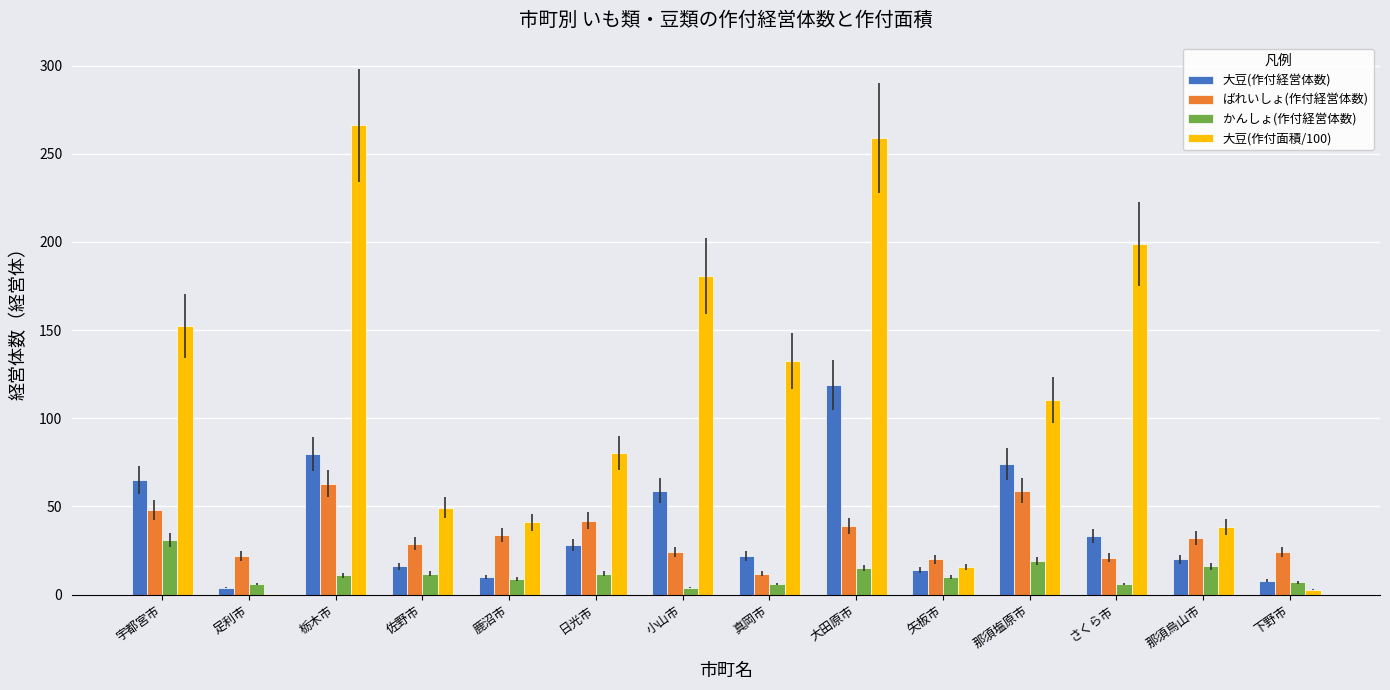

True or false: かんしょ(作付経営体数) has a value of 19.0 at 那須塩原市.

True